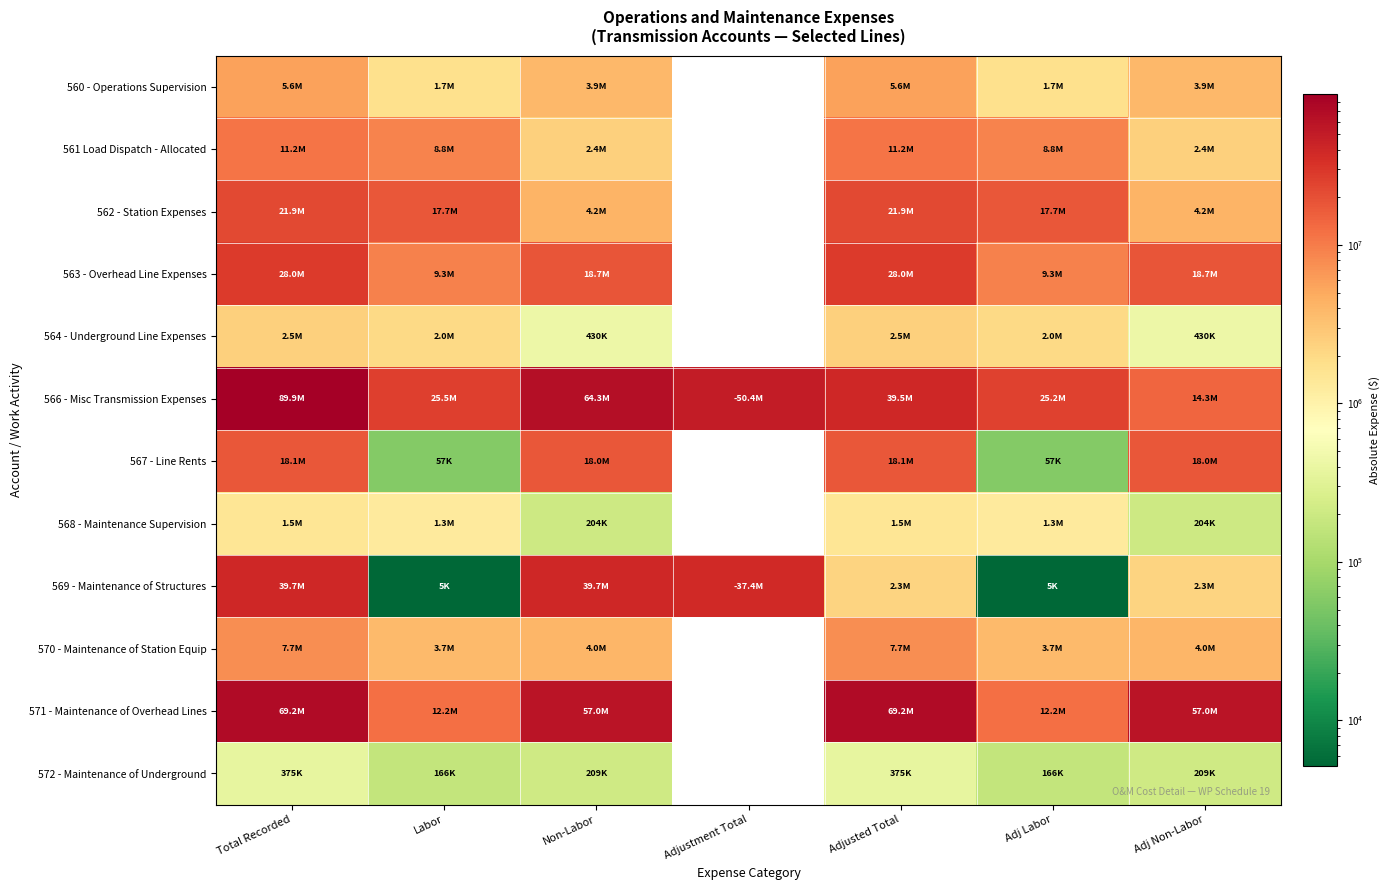

The value of 560 - Operations Supervision at Non-Labor is 3887740.3. True or false?

True